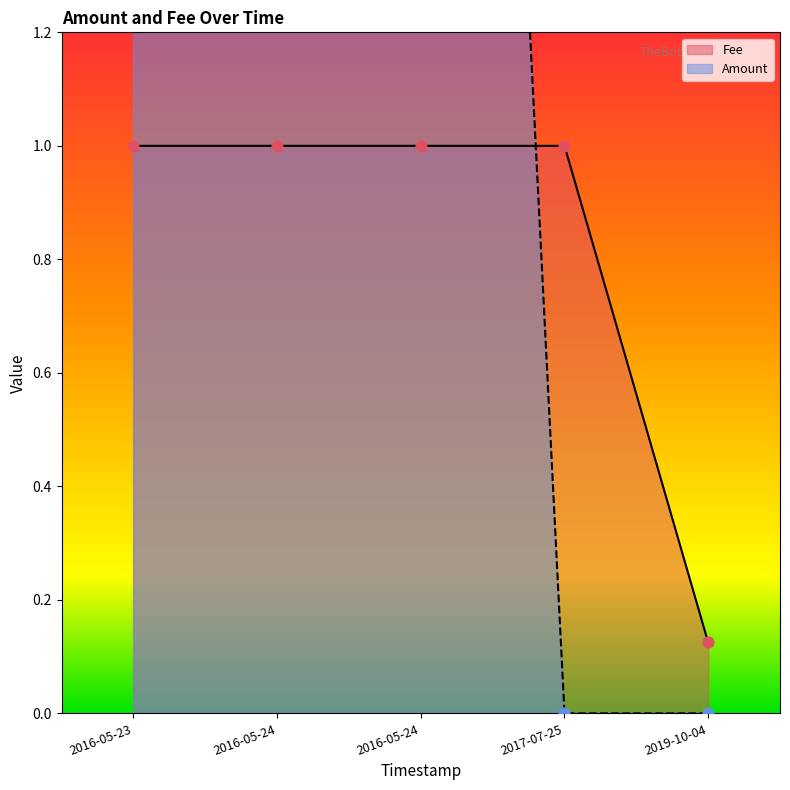

At how many categories does at least one series exceed 4?

2